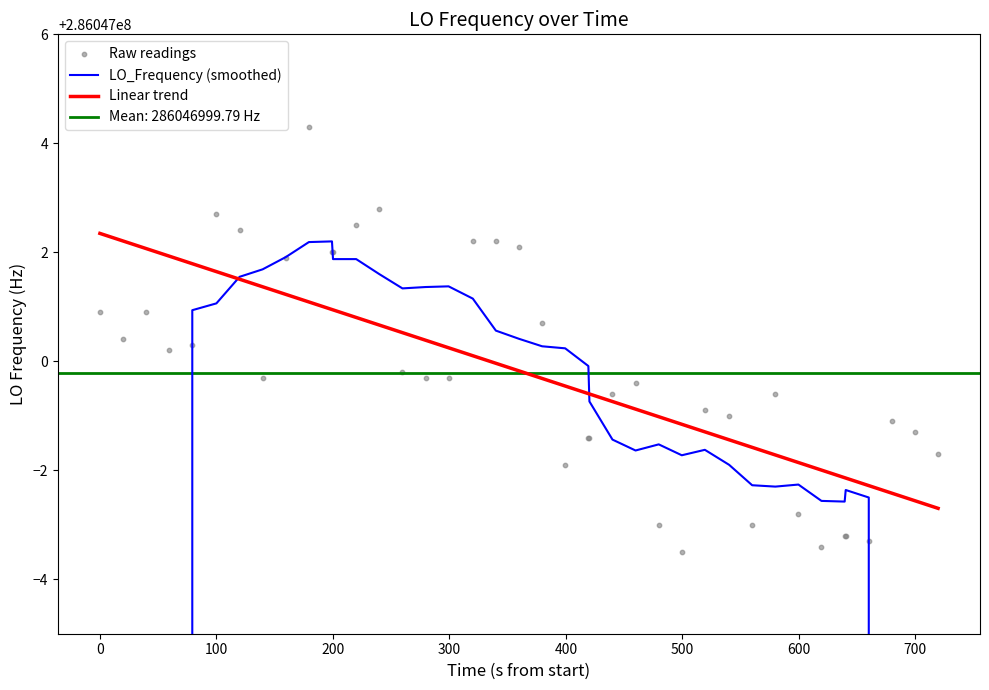

Which series contains the highest Y value?

Raw readings